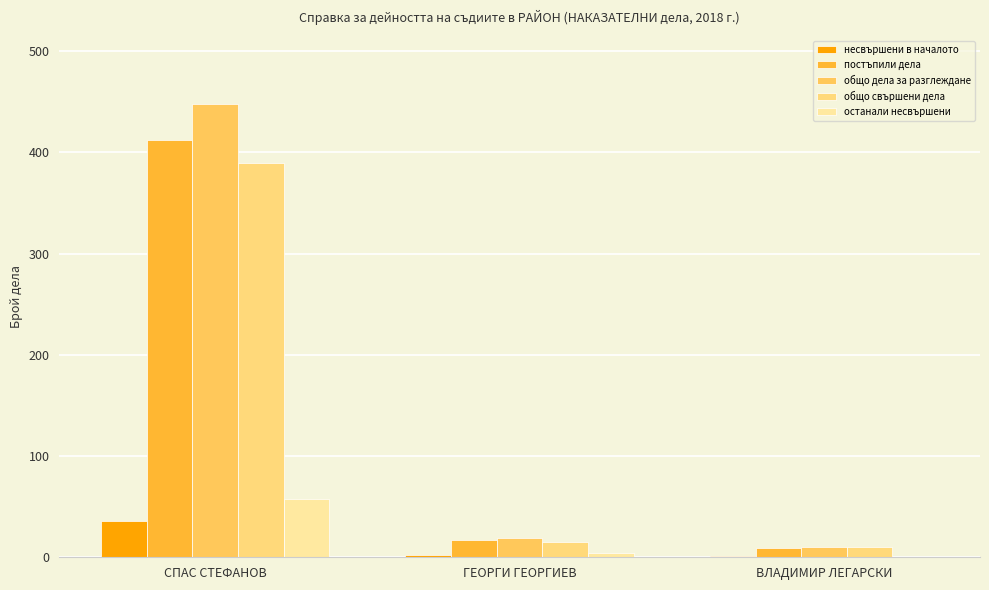

At which category is the sum across all series the highest?

СПАС СТЕФАНОВ